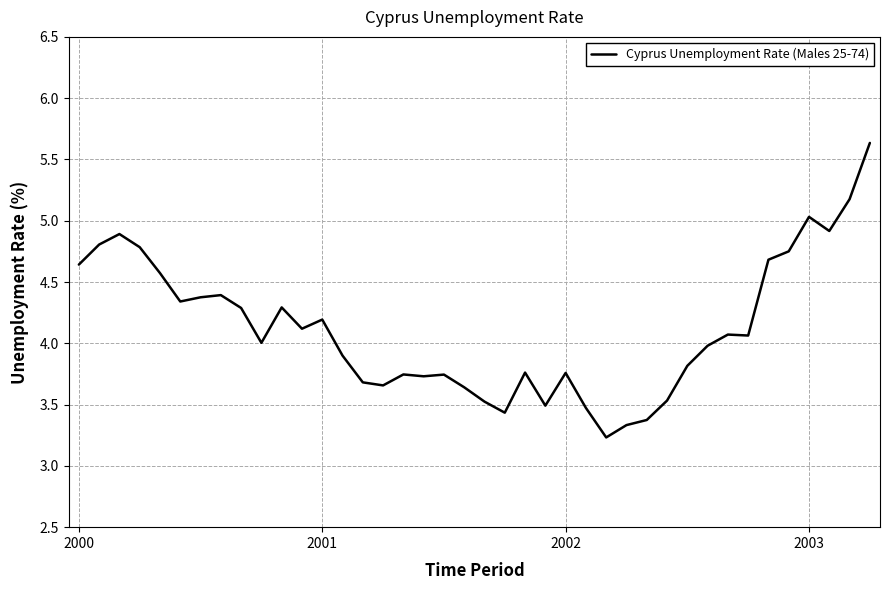

What is the difference between the maximum and minimum values?

2.4